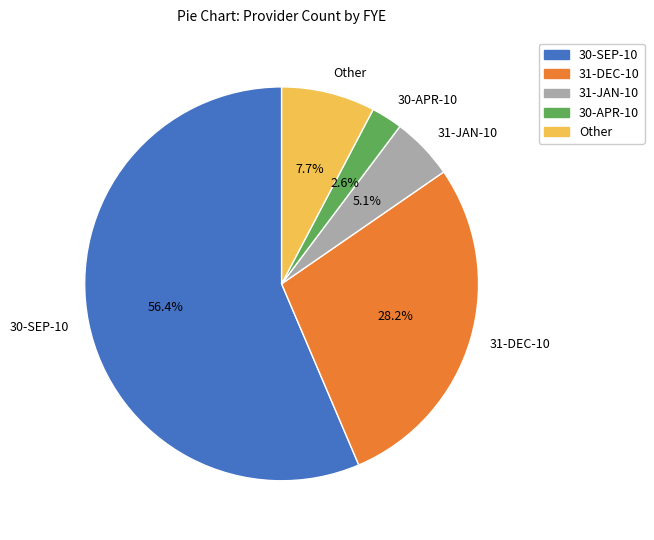

To the nearest percent, what is the average slice percentage?

20%